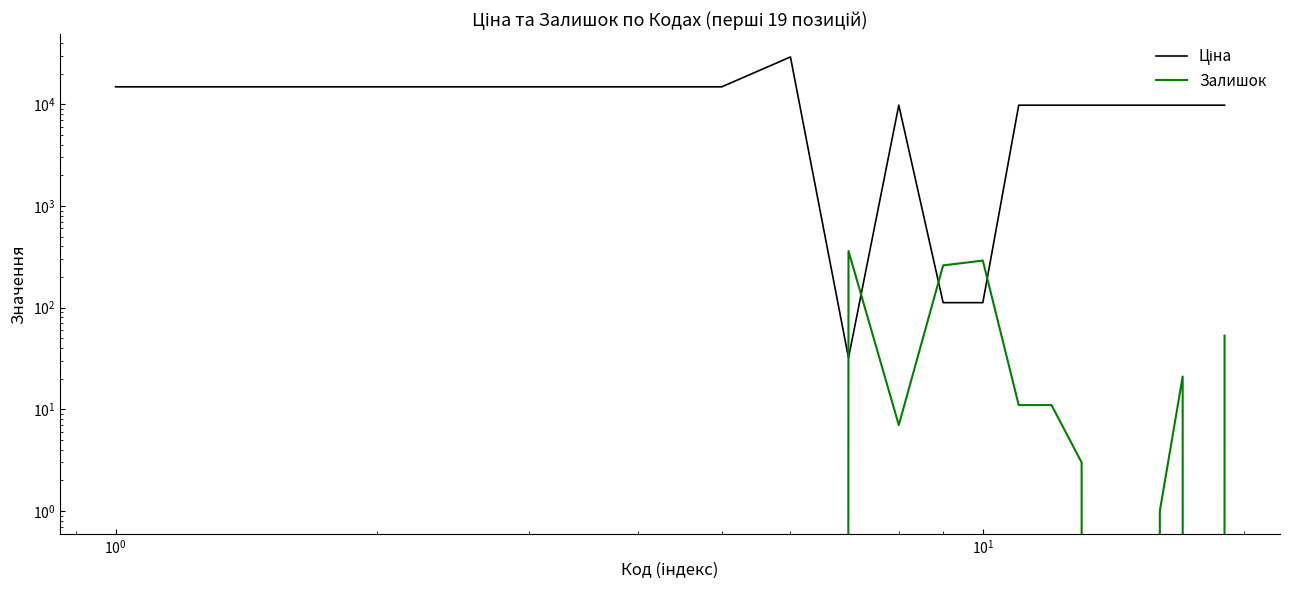

Is it true that Залишок equals -174.1 at $\mathdefault{10^{1}}$?

False